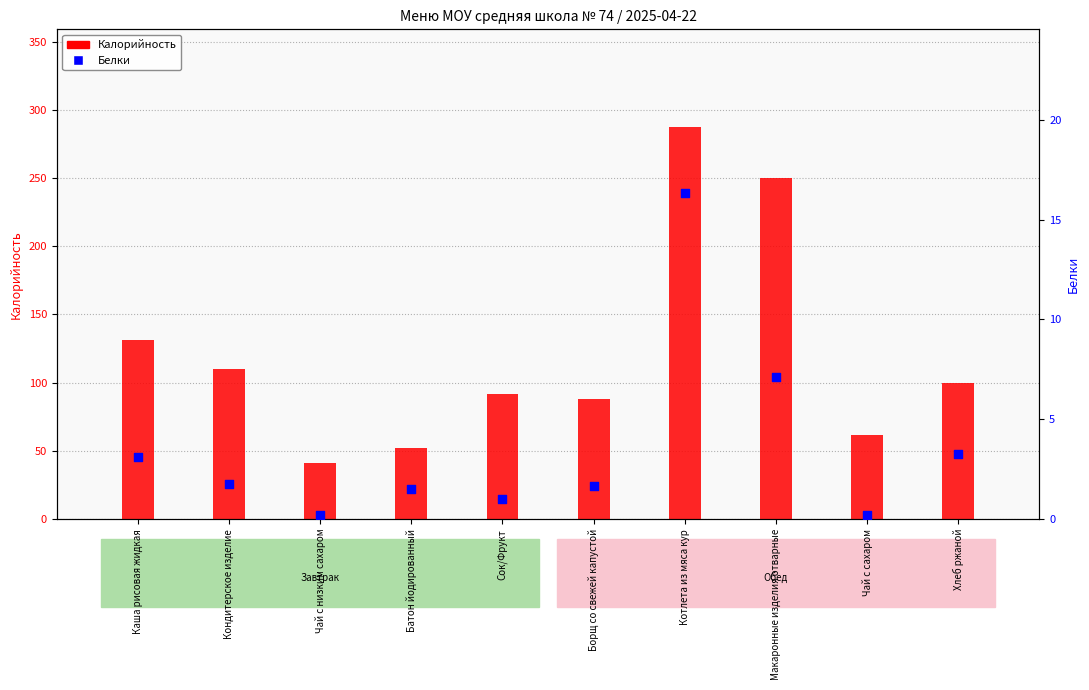

What is the total value across all series at Борщ со свежей капустой?

89.6